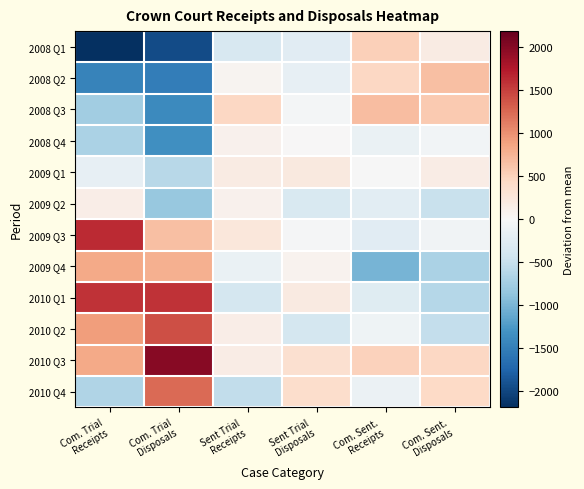

At which category does the chart reach its peak across all series?

Com. Trial
Disposals